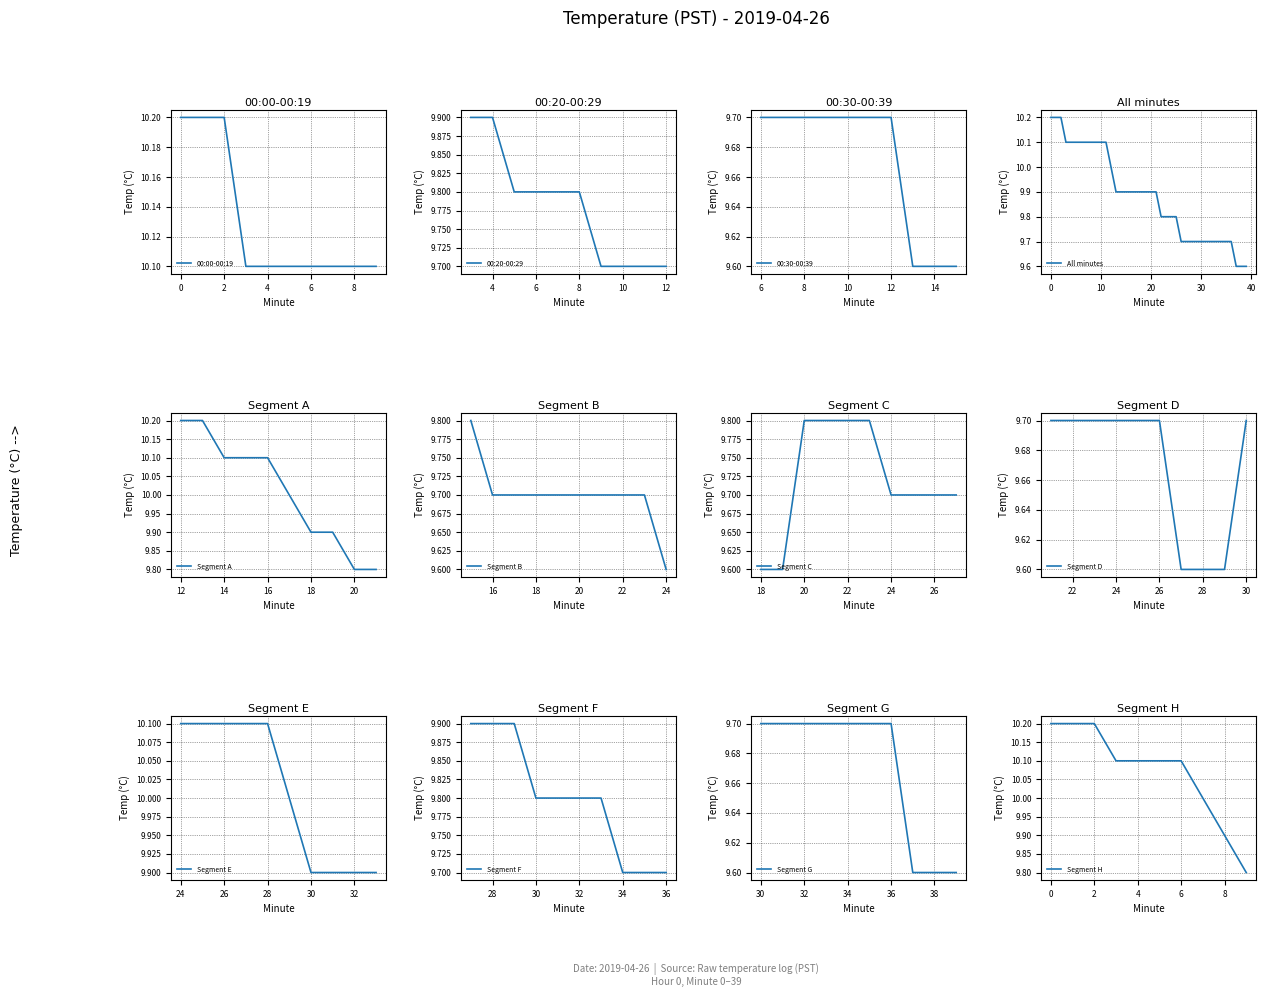

What is the lowest value of the 00:00-00:19 series?

10.1